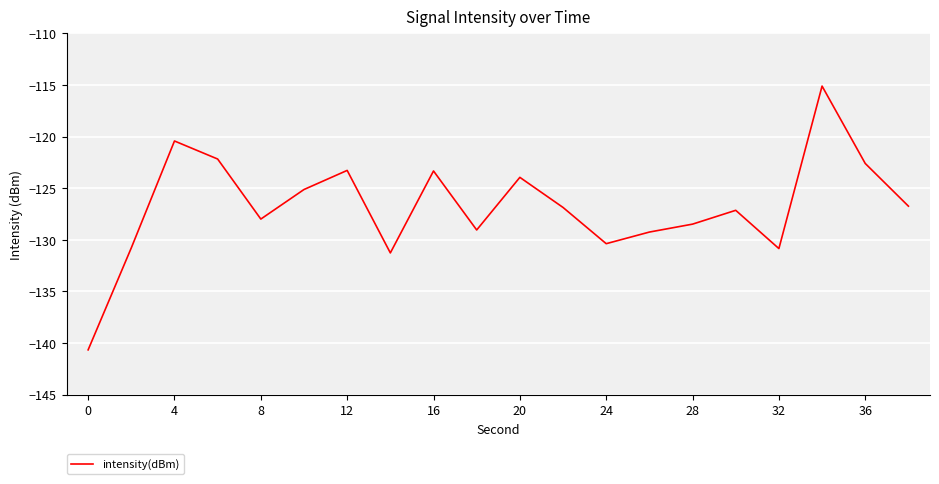

What is the difference between the second highest and minimum values?

20.2